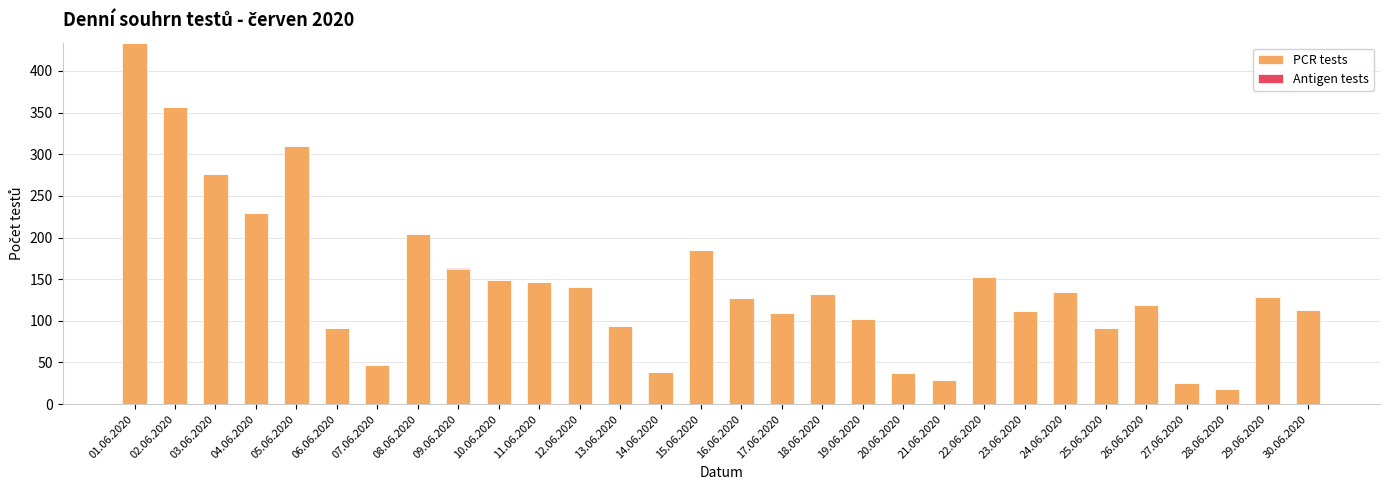

What is the total value across all series at 12.06.2020?

141